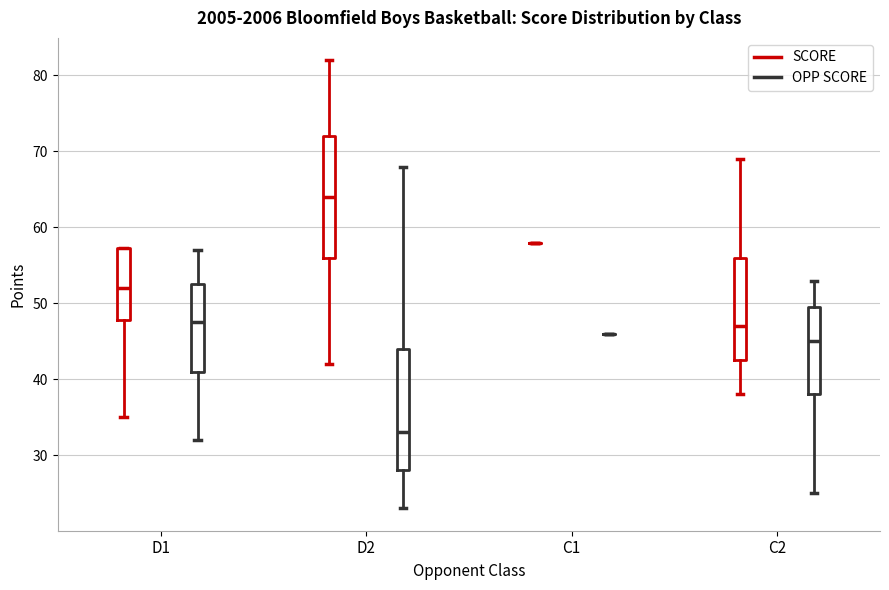

Reading left to right, read every box against the y-axis: the position of its median line, the range the box covers, and the ends of its whiskers. The values are not printed on the chart, so give them approximately, as read against the axis.

D1 (SCORE): median 52, box 48 to 57, whiskers 35 to 57
D1 (OPP SCORE): median 48, box 41 to 53, whiskers 32 to 57
D2 (SCORE): median 64, box 56 to 72, whiskers 42 to 82
D2 (OPP SCORE): median 33, box 28 to 44, whiskers 23 to 68
C1 (SCORE): box collapsed to a line at 58, whiskers 58 to 58
C1 (OPP SCORE): box collapsed to a line at 46, whiskers 46 to 46
C2 (SCORE): median 47, box 43 to 56, whiskers 38 to 69
C2 (OPP SCORE): median 45, box 38 to 50, whiskers 25 to 53